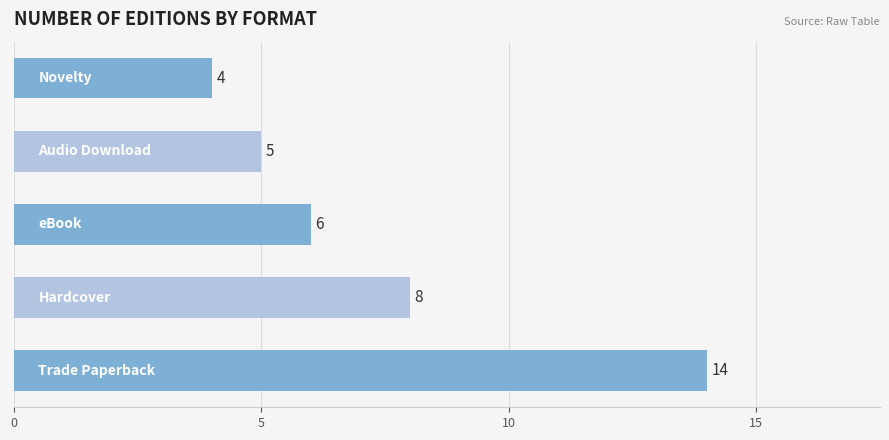

How many values are below 6?

2